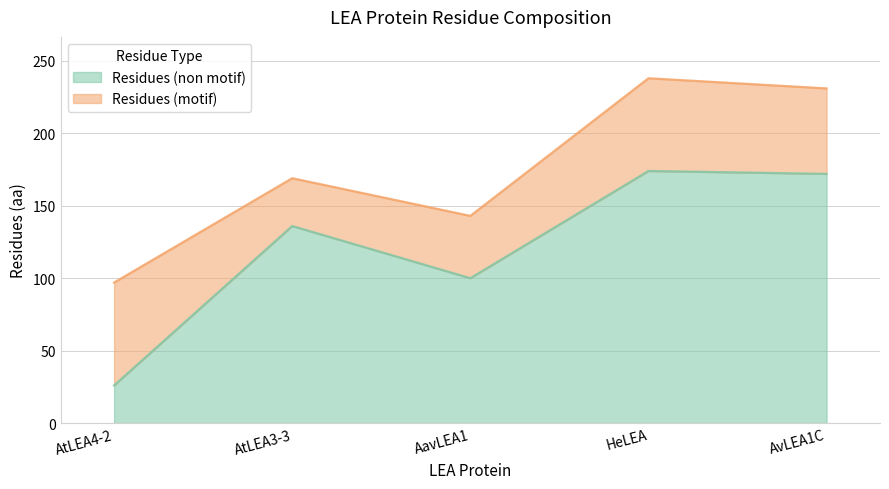

What is the difference between the maximum and minimum values?

148